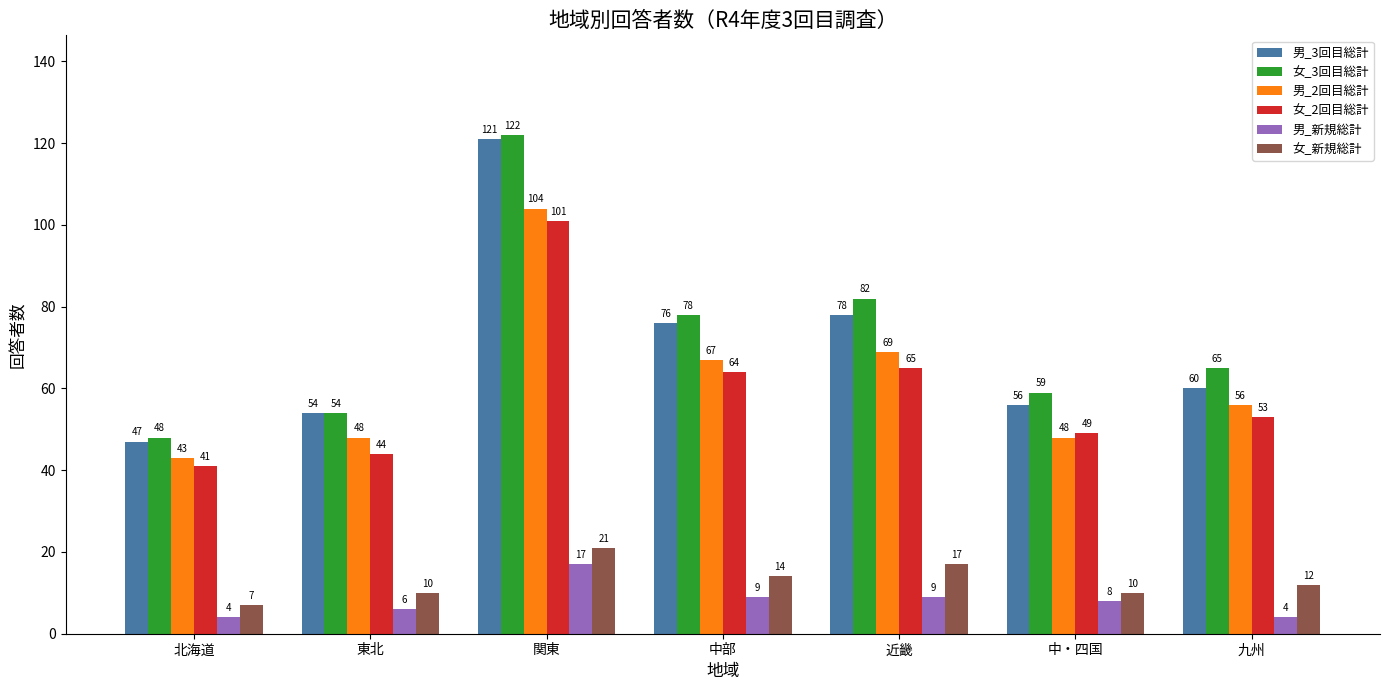

Rank the series at 近畿 from highest to lowest value.

女_3回目総計, 男_3回目総計, 男_2回目総計, 女_2回目総計, 女_新規総計, 男_新規総計